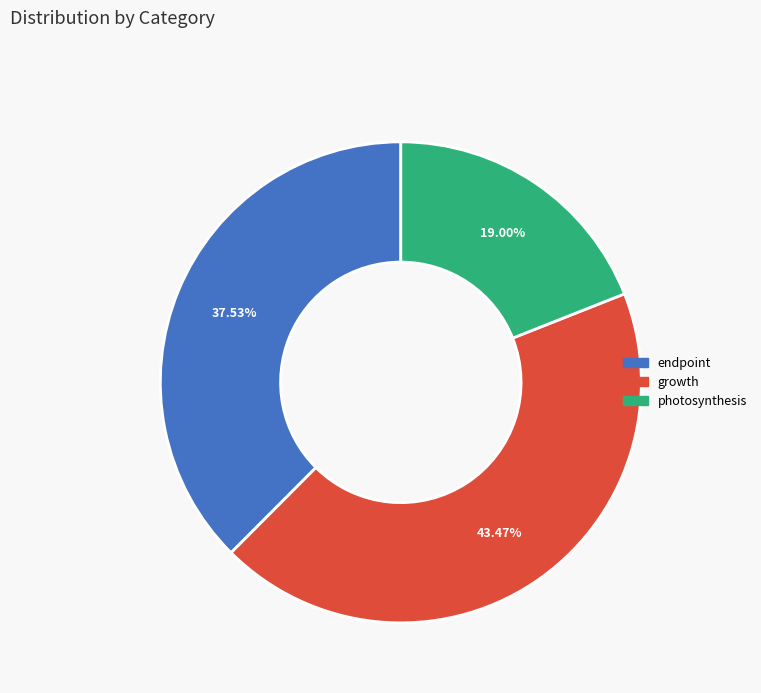

Is there a majority slice in this chart?

No